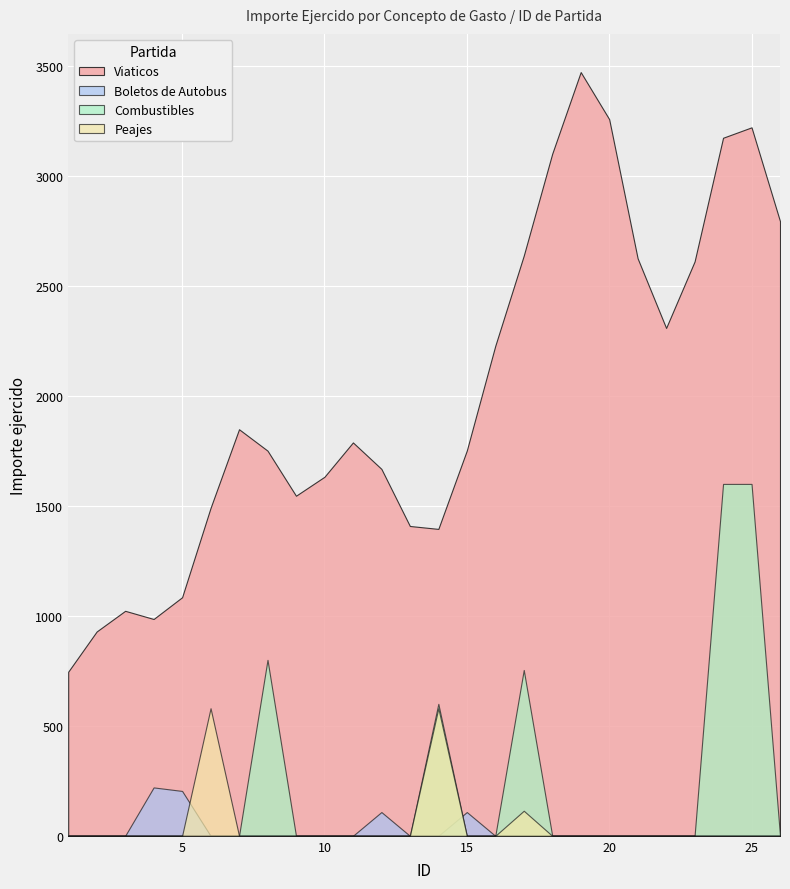

Is it true that Peajes equals 0 at 16?

True